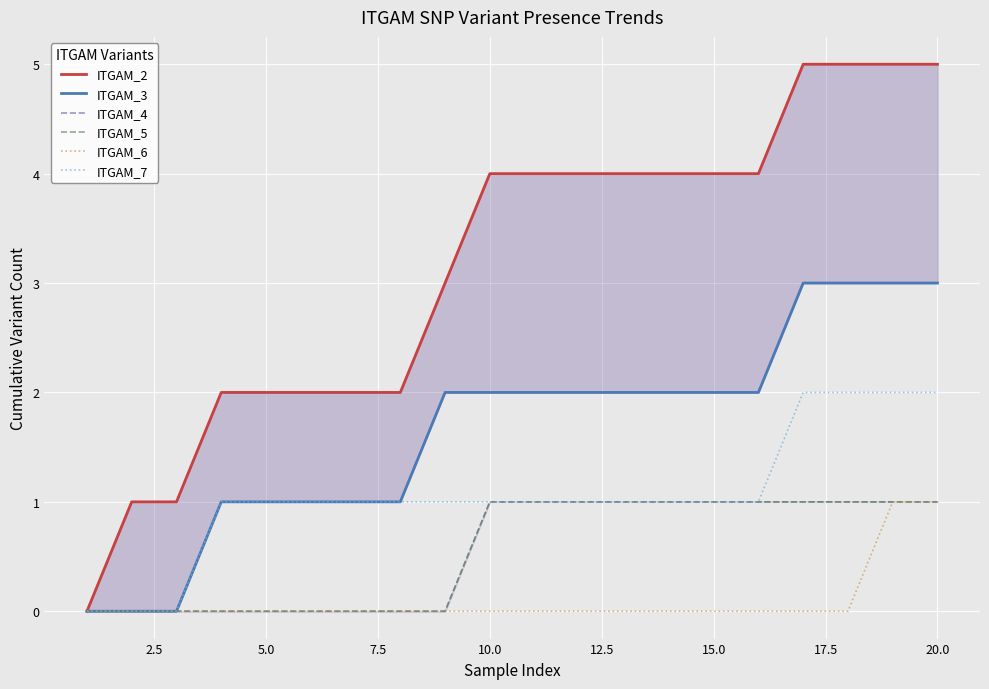

Where is ITGAM_3 nearest to the value 1?

7.5